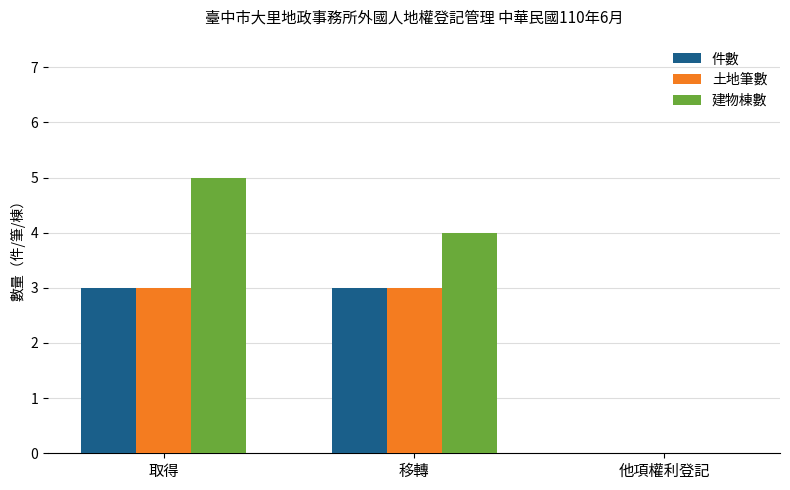

Are the bars horizontal?

No